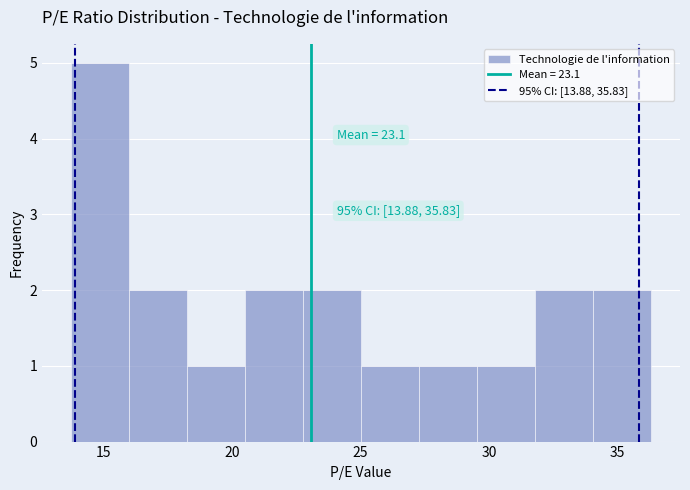

Which range on the x-axis has the tallest bar?

14.0 to 16.0